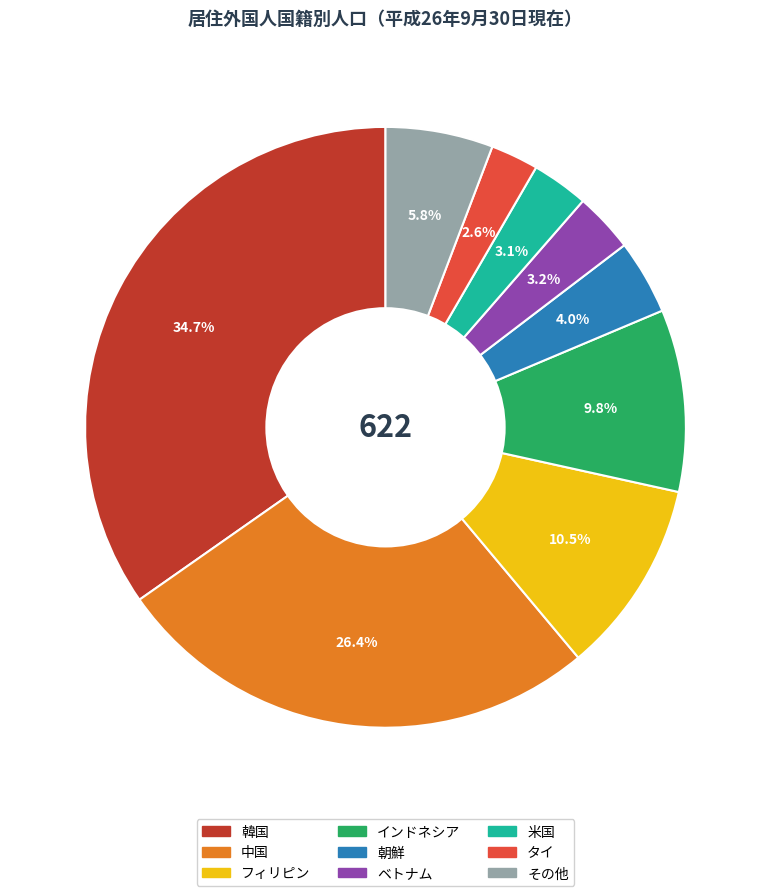

How many segments does this pie chart have?

9